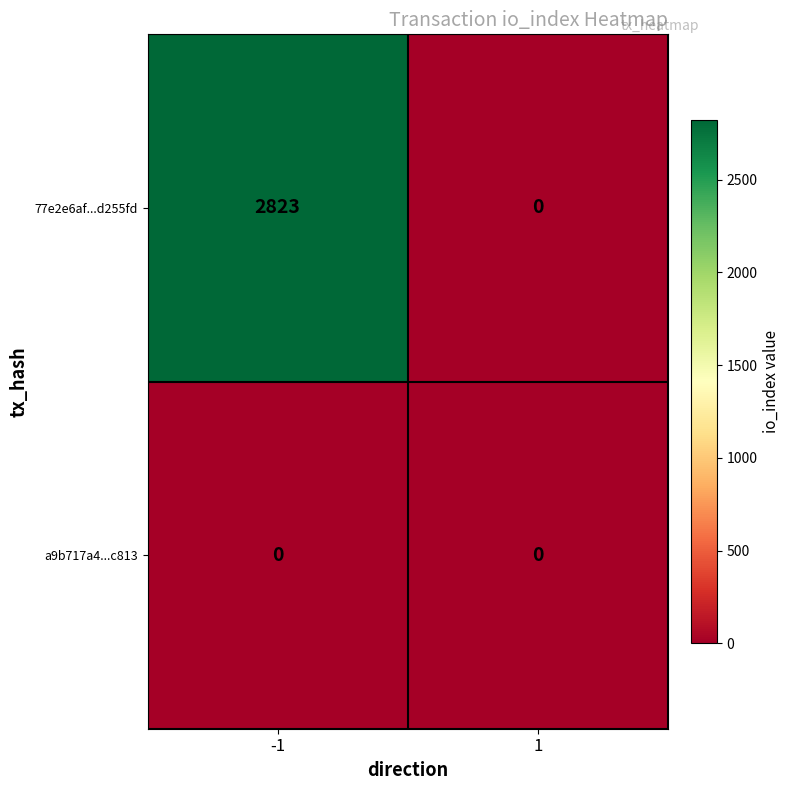

Which series has the largest total across all categories?

77e2e6af...d255fd